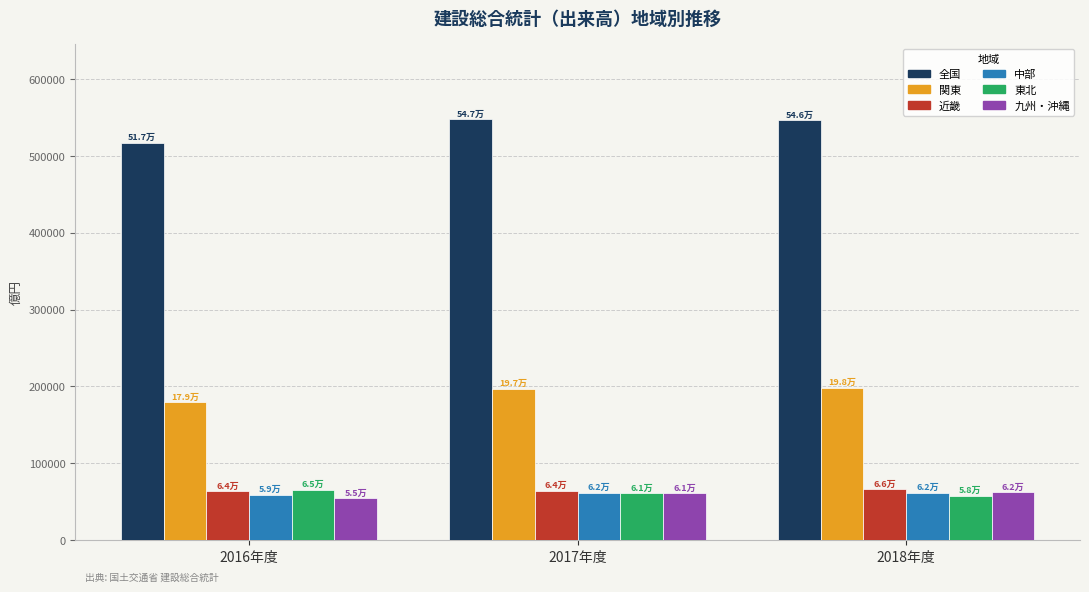

What is the difference between the highest and lowest values at 2016年度?

462294.2